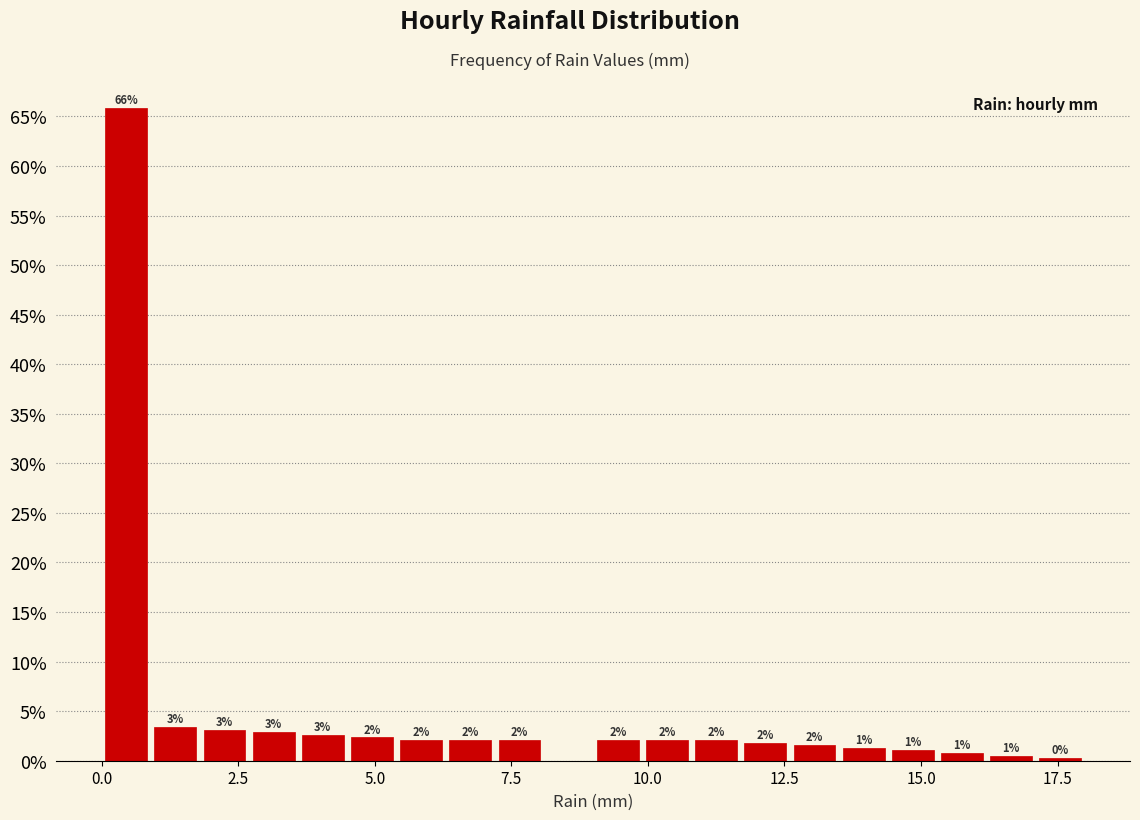

Around what value on the x-axis is the tallest bar? Give the approximate position of its centre, as read against the axis.

0.5